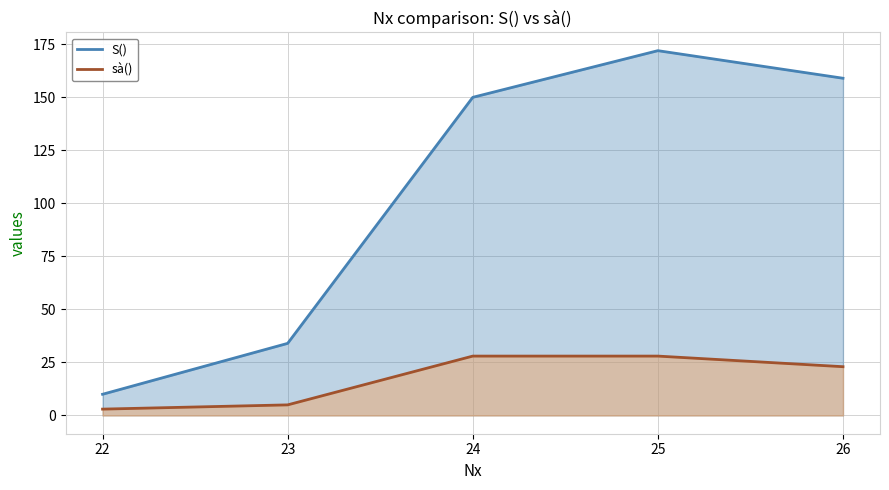

True or false: S() and sà() intersect in this chart.

False